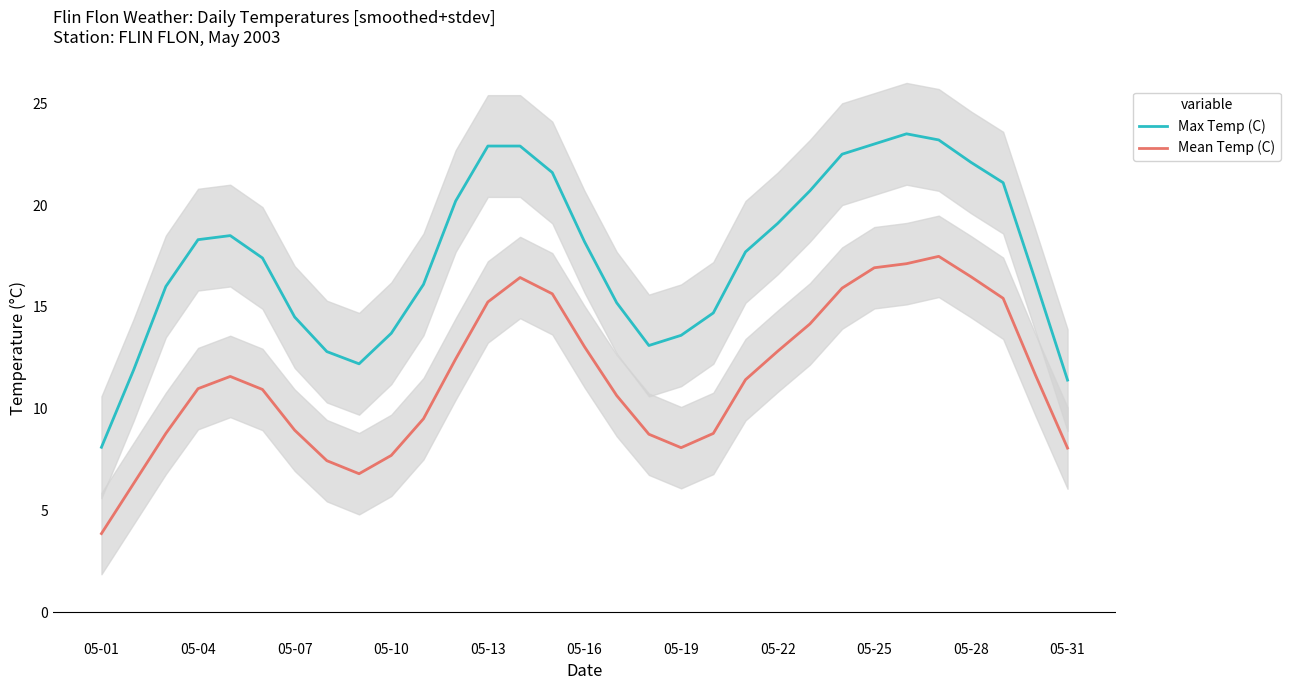

True or false: Mean Temp (C) has more than 1 interior local peaks.

True